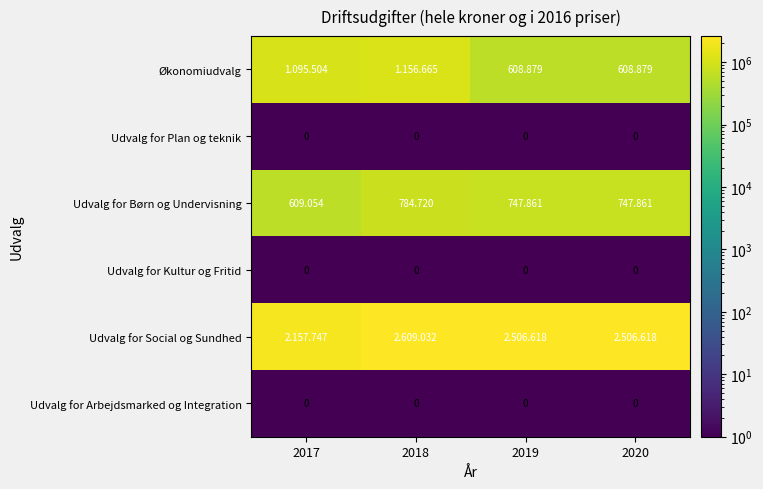

True or false: Udvalg for Social og Sundhed has a value of 3766865.0 at 2020.

False